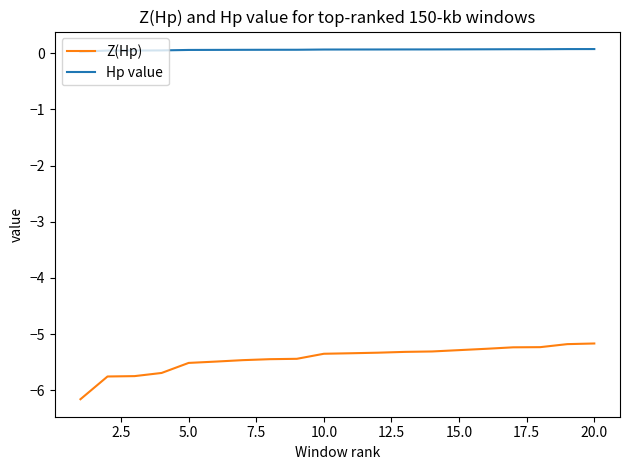

Which series has the largest total across all categories?

Hp value